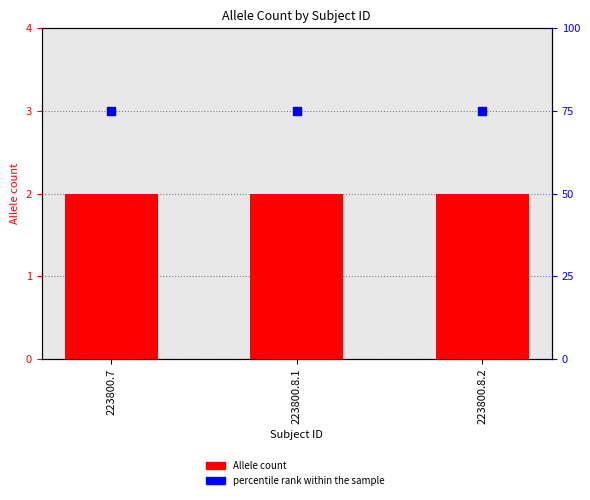

At how many categories does at least one series exceed 67?

3